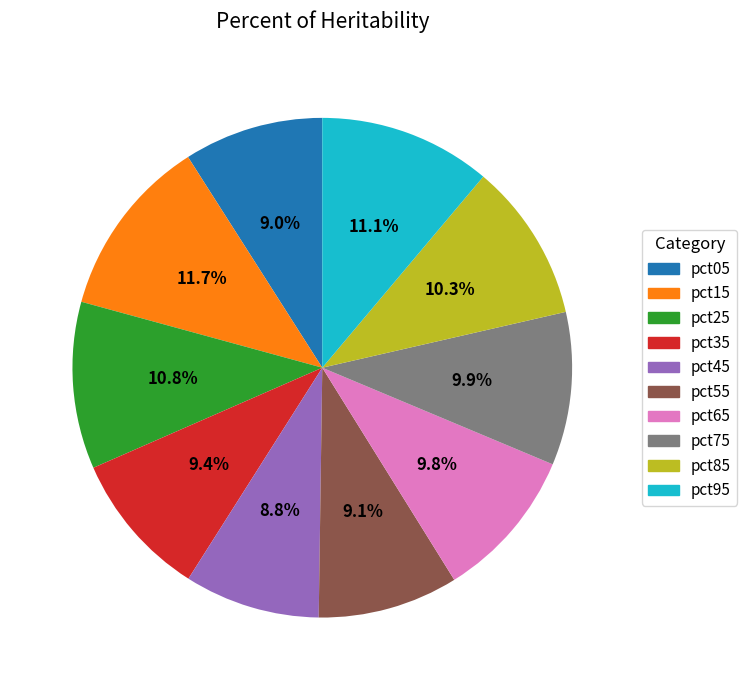

The pct65 slice represents 10% of the pie. True or false?

True